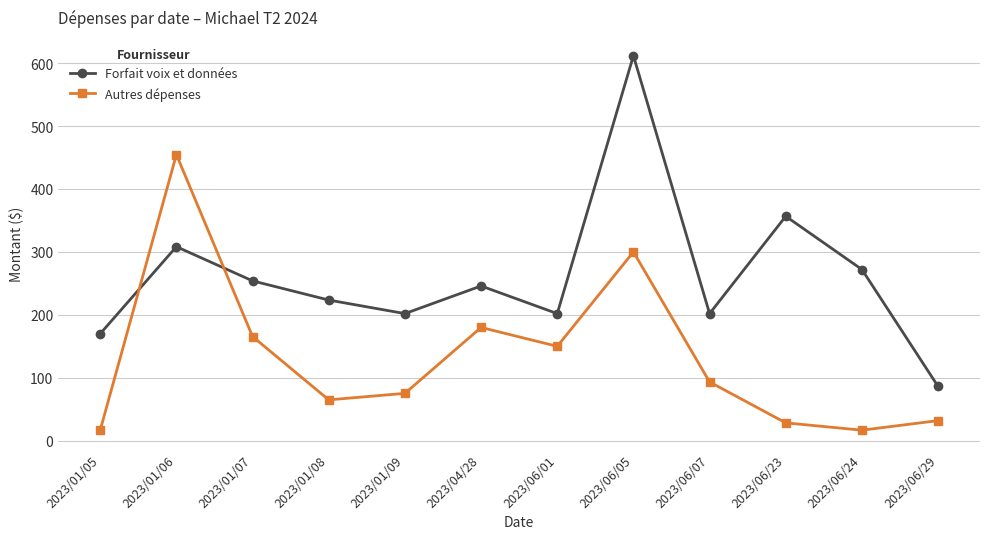

Is the value of Forfait voix et données at 2023/06/23 greater than the value of Autres dépenses at 2023/06/23?

Yes